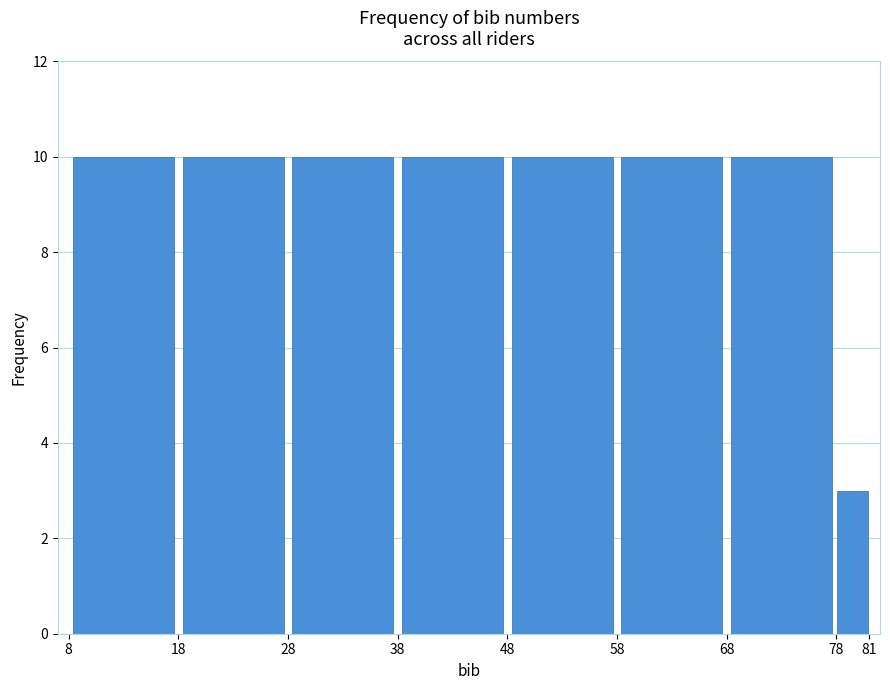

What is the height of the bar covering 38 to 48 on the x-axis? The values are not printed on the chart, so give them approximately, as read against the axis.

10